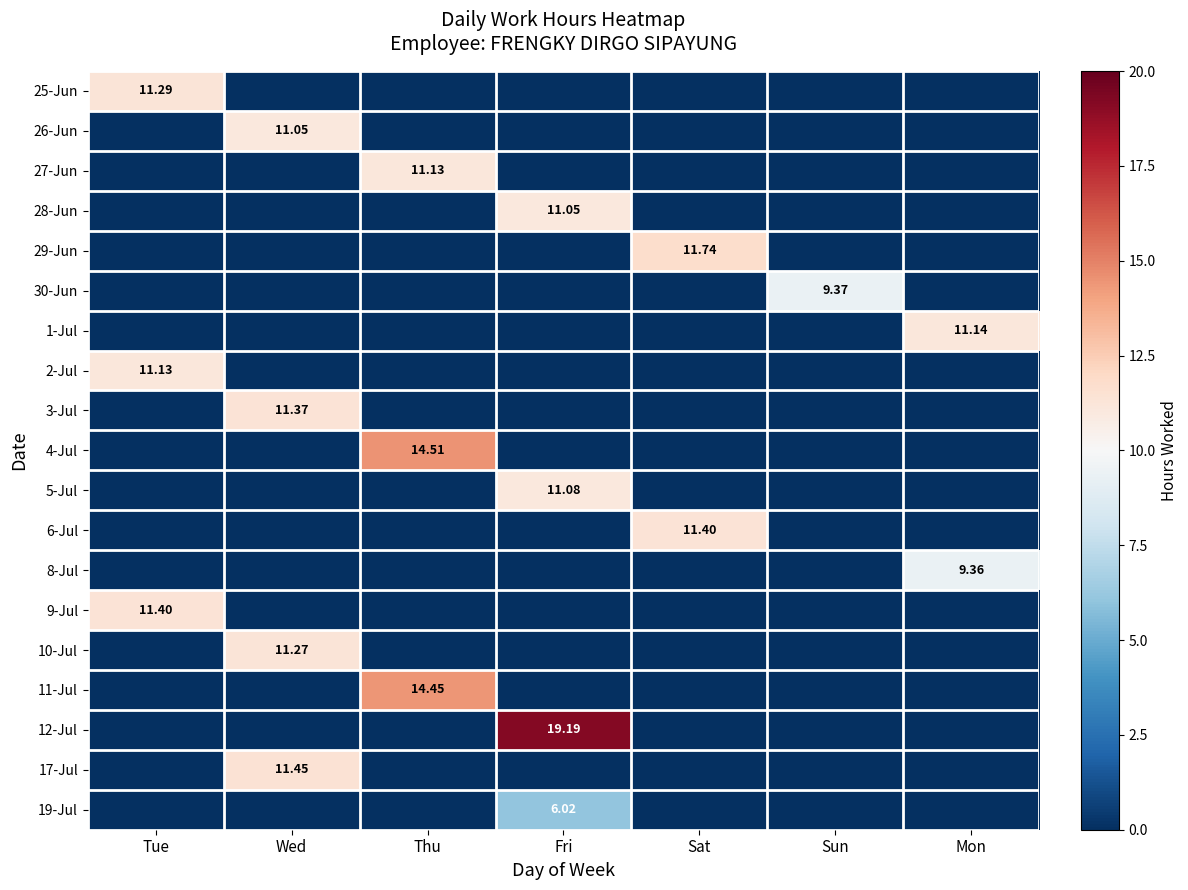

List the series in order of their peak value, highest first.

12-Jul, 4-Jul, 11-Jul, 29-Jun, 17-Jul, 6-Jul, 9-Jul, 3-Jul, 25-Jun, 10-Jul, 1-Jul, 27-Jun, 2-Jul, 5-Jul, 26-Jun, 28-Jun, 30-Jun, 8-Jul, 19-Jul